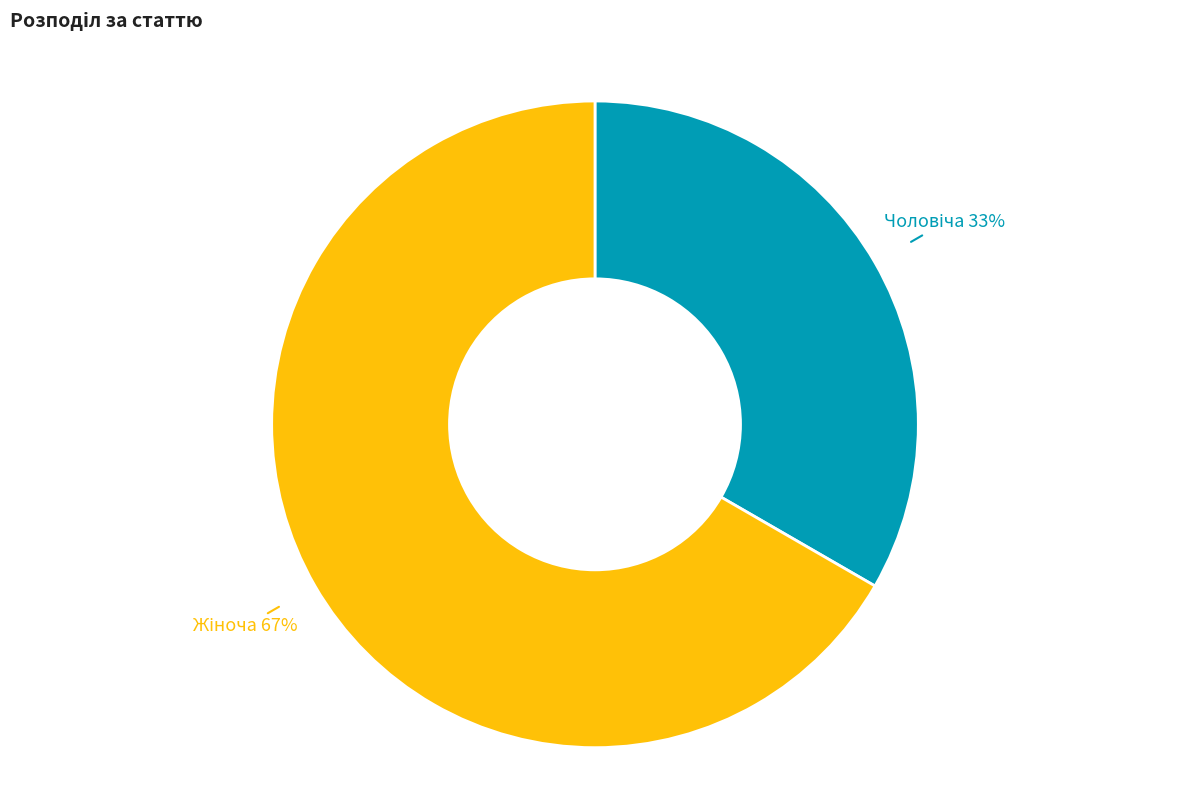

To the nearest percent, what is the average slice percentage?

50%